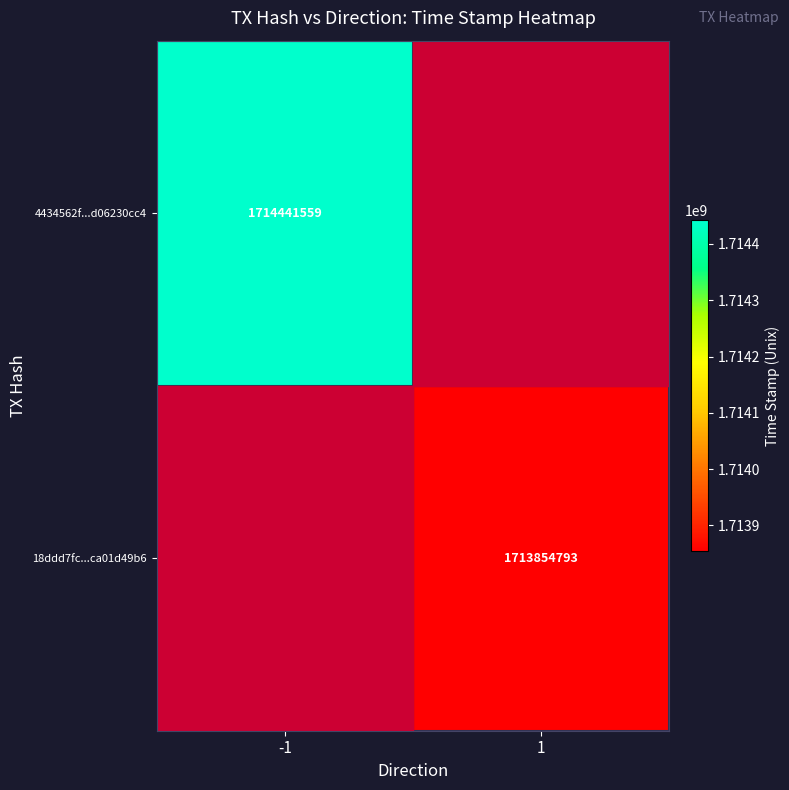

The 18ddd7fc...ca01d49b6 series shows 1713854793 at 1. True or false?

True